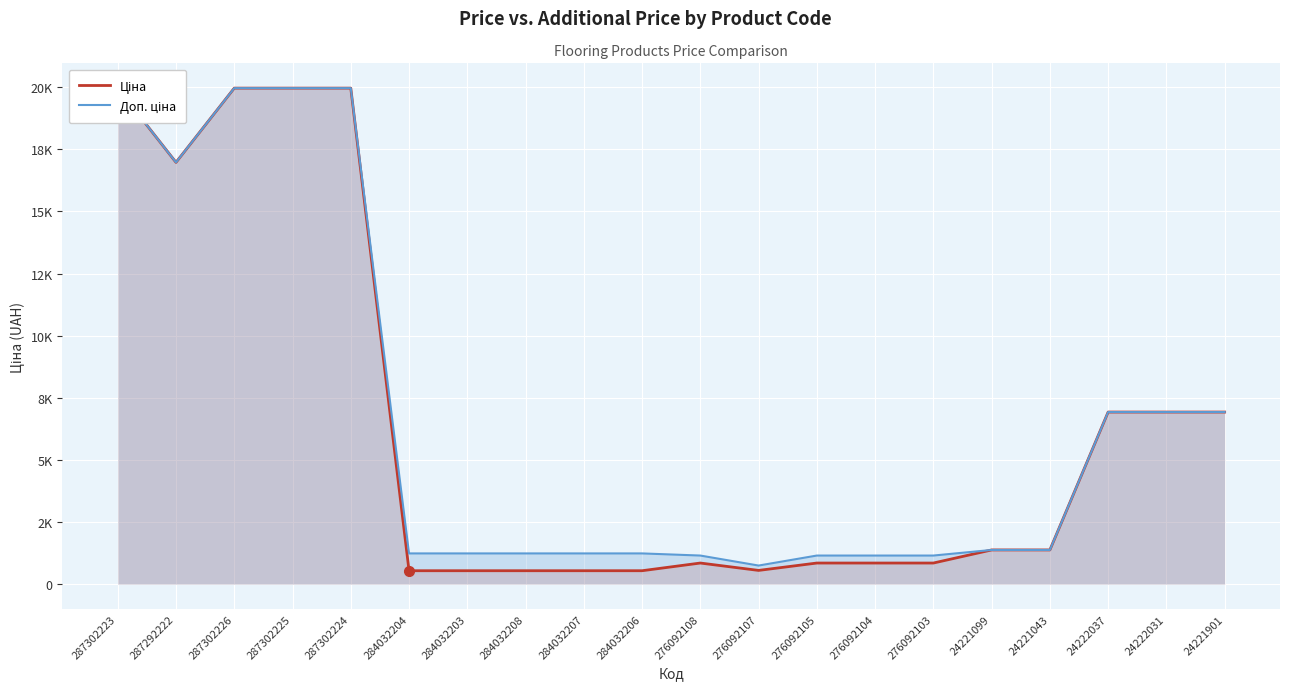

At which category is the sum across all series the highest?

287302223